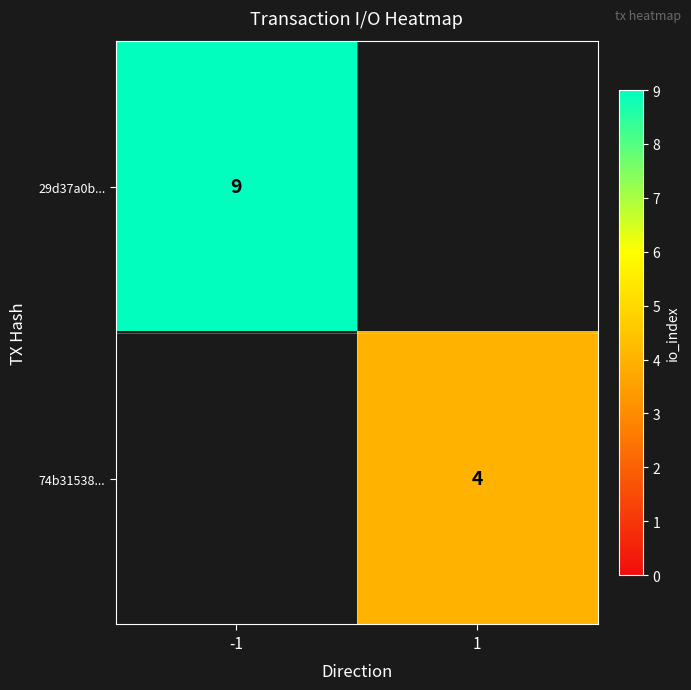

True or false: 74b31538... has a value of 4 at 1.

True